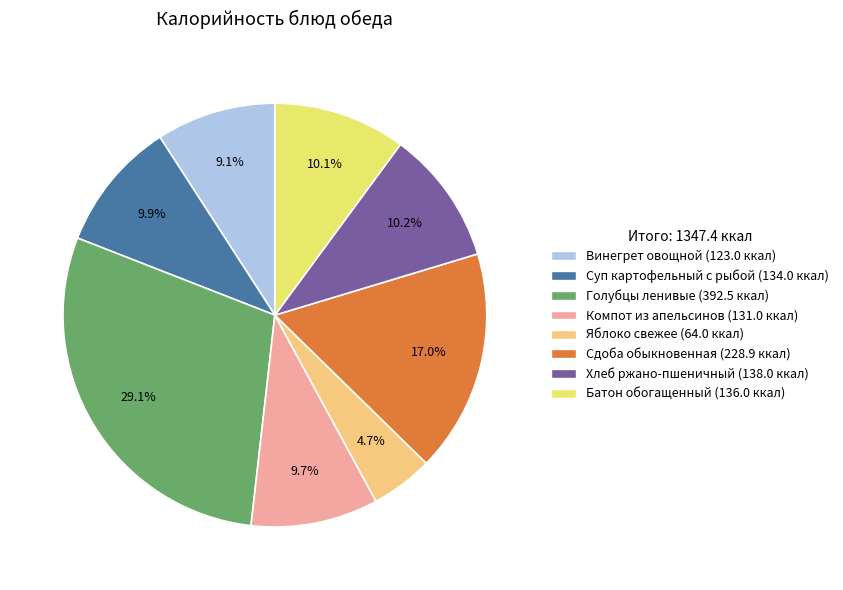

To the nearest percent, what percentage of the pie is Суп картофельный с рыбой?

10%